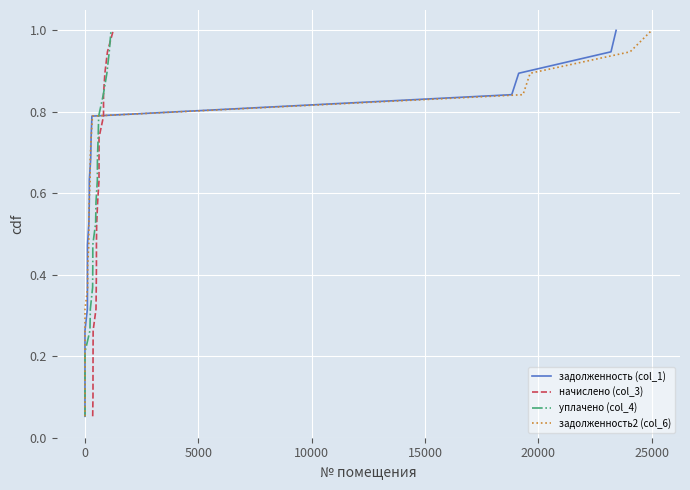

What is the difference between the maximum and second lowest values in the уплачено (col_4) series?

0.9